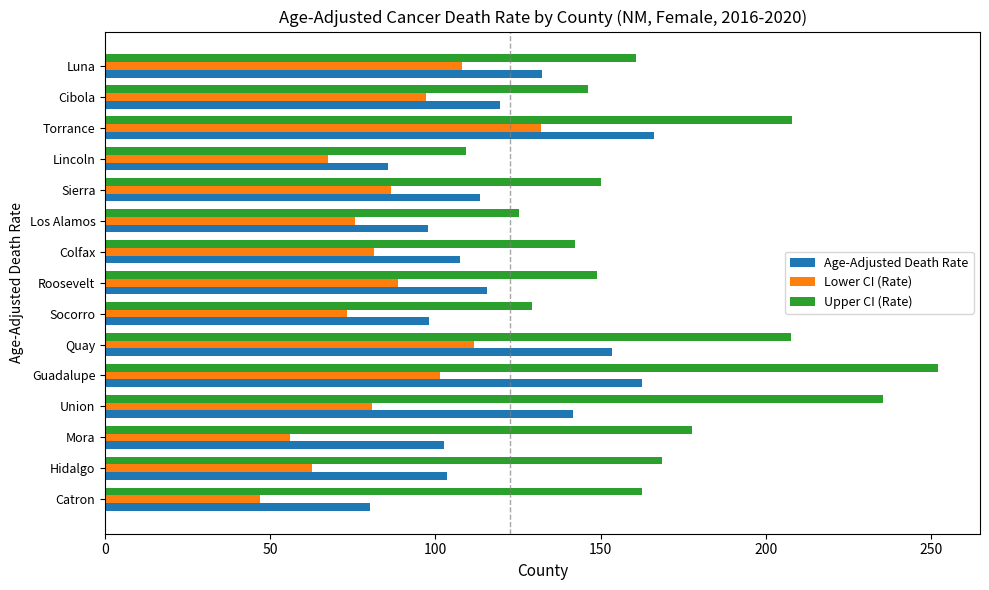

What is the difference between the maximum and second lowest values in the Lower CI (Rate) series?

75.9